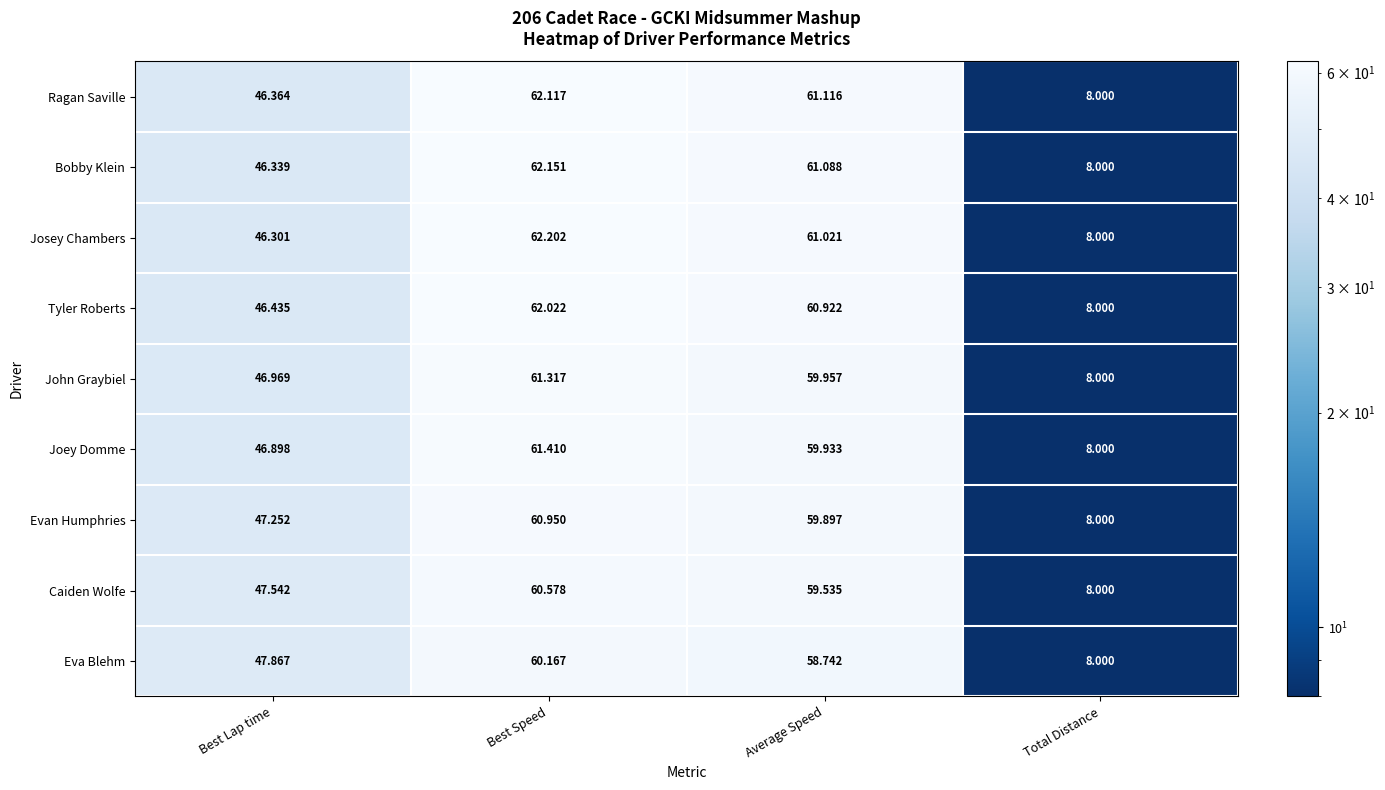

At Best Lap time, list the series in order from smallest to largest.

Josey Chambers, Bobby Klein, Ragan Saville, Tyler Roberts, Joey Domme, John Graybiel, Evan Humphries, Caiden Wolfe, Eva Blehm